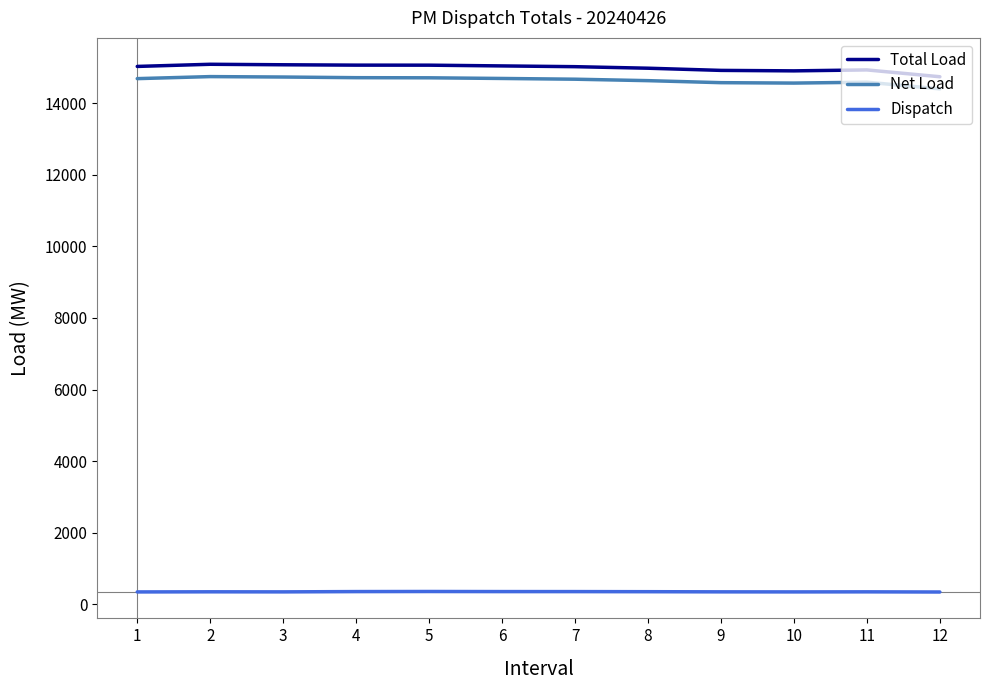

Is the value of Total Load at 10 greater than the value of Net Load at 5?

Yes